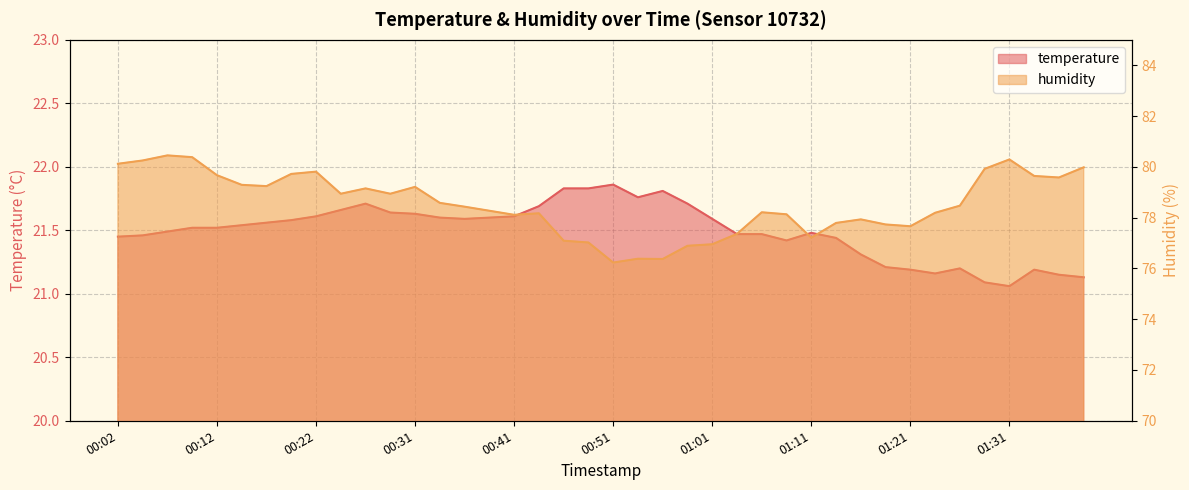

True or false: temperature has a value of 34.4 at 00:14.

False